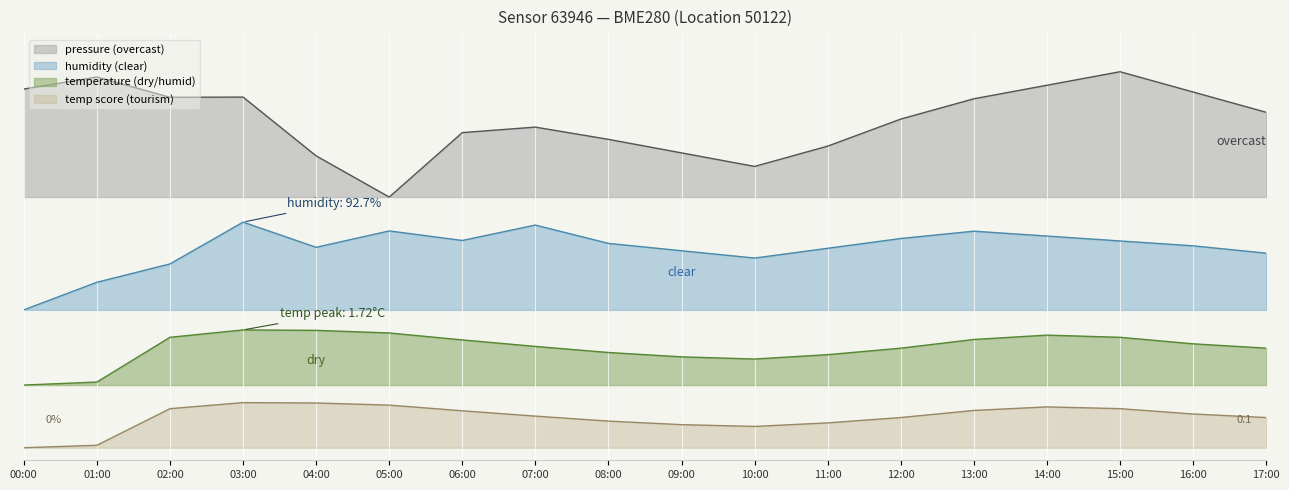

At how many categories does at least one series exceed 0?

18